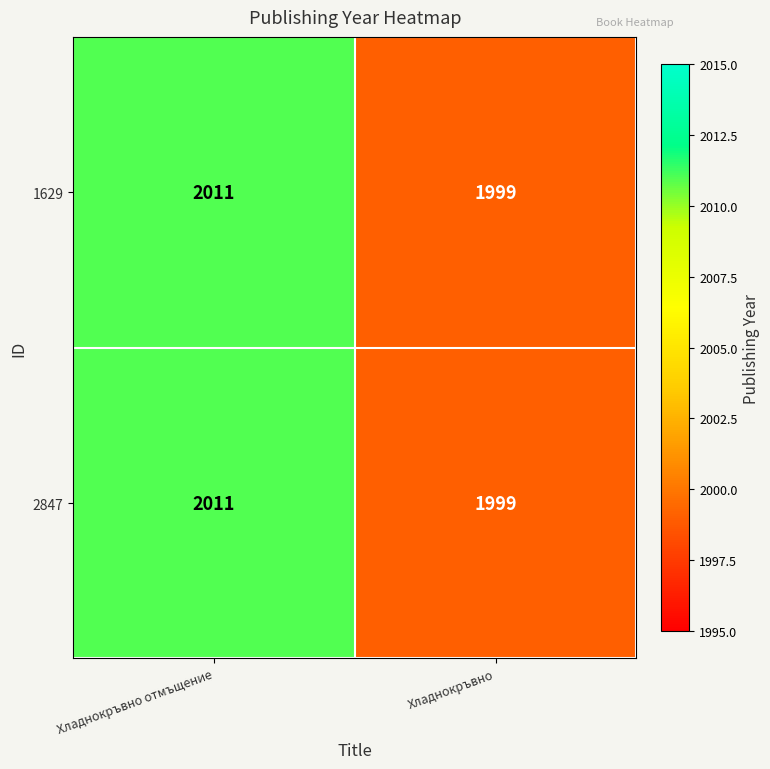

Reading left to right, transcribe all the data shown in this chart.

1629: 2011	1999
2847: 2011	1999